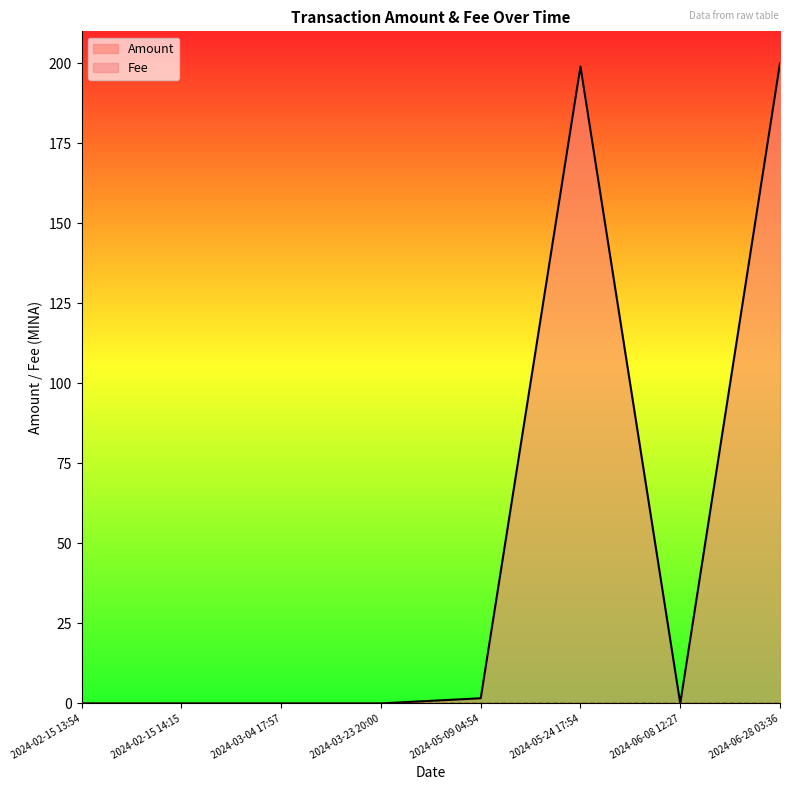

Which series has the widest spread of values?

Amount